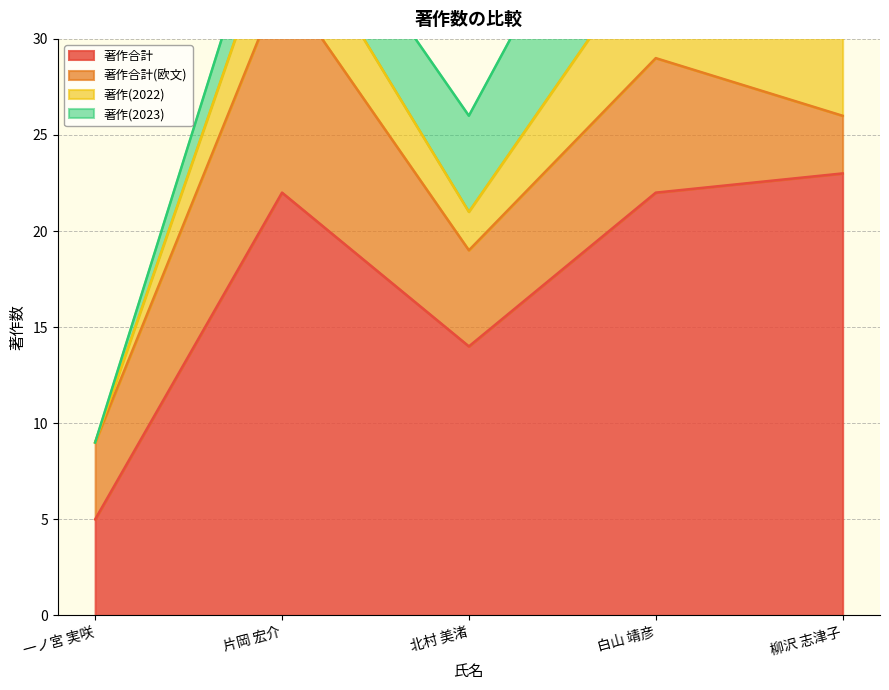

What is the lowest value of the 著作合計 series?

5